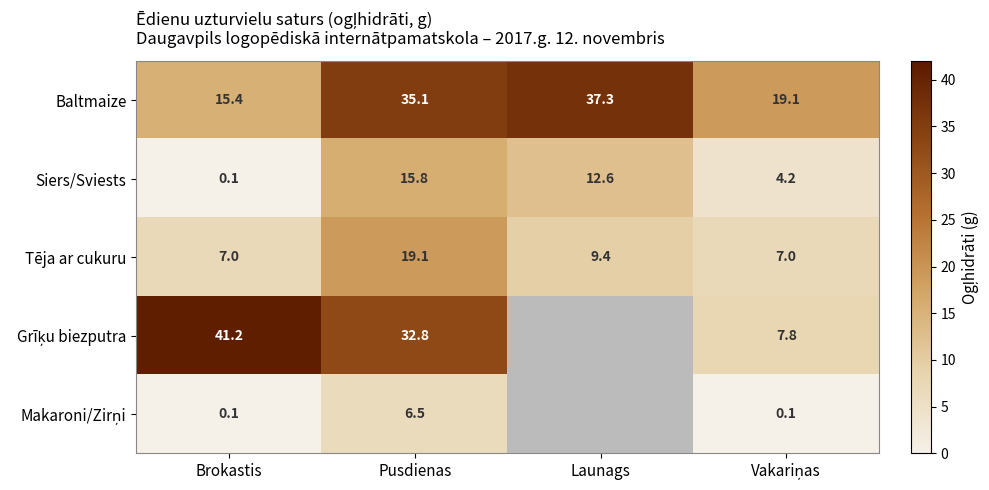

What is the total value across all series at Pusdienas?

109.3